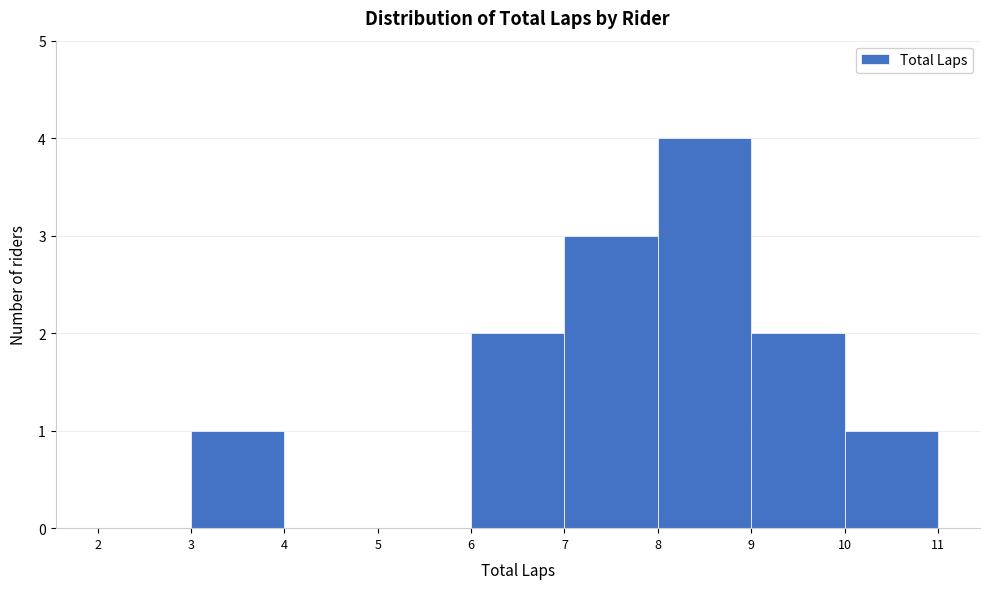

Over which range of the x-axis is the bar tallest?

8 to 9